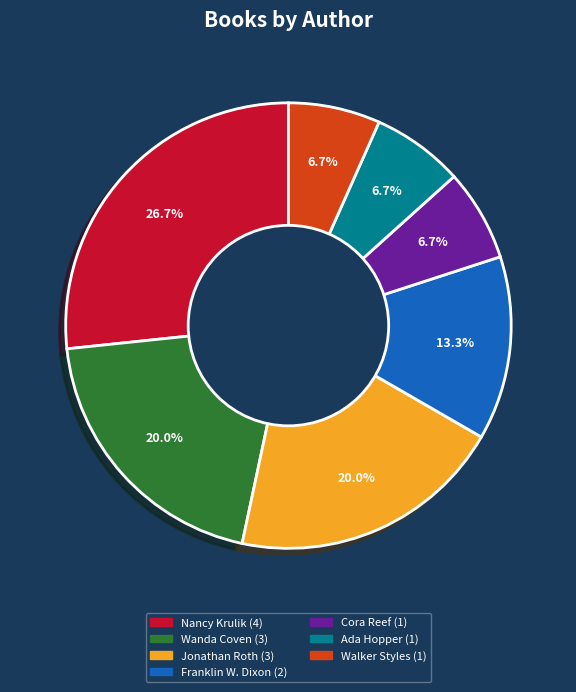

To the nearest percent, what is the average slice percentage?

14%